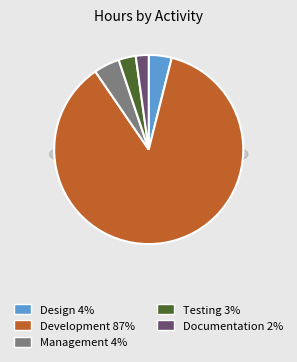

What percentage is the Design slice, to the nearest percent?

4%